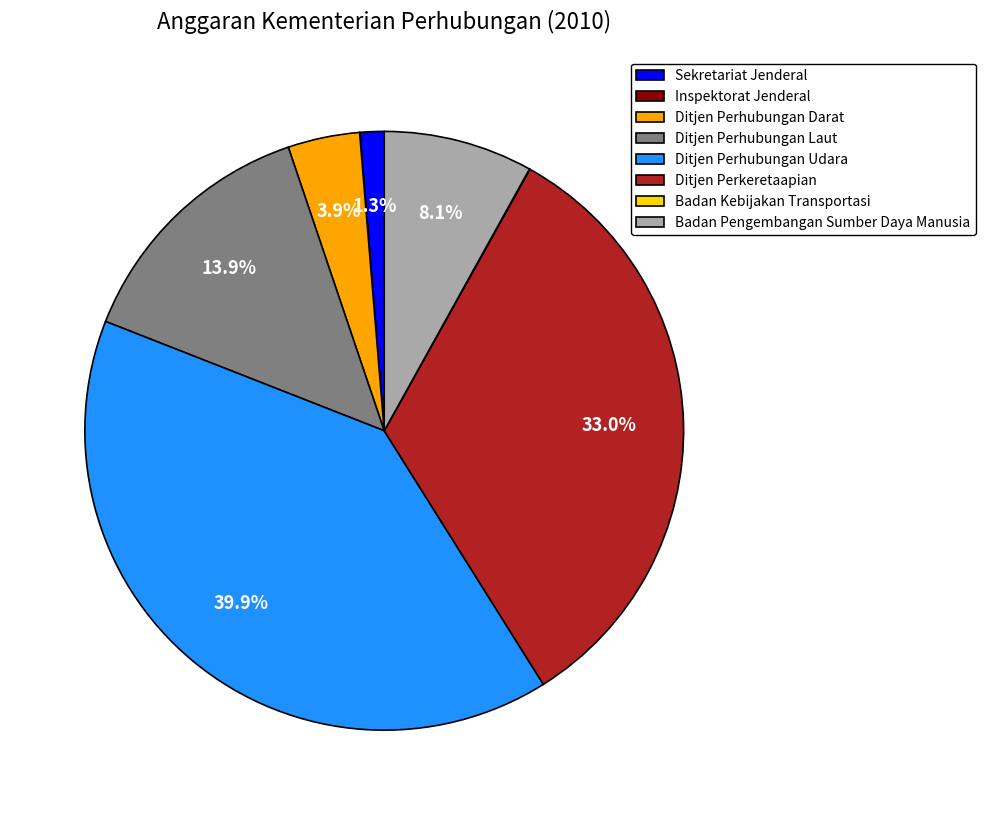

Does any single category account for the majority?

No